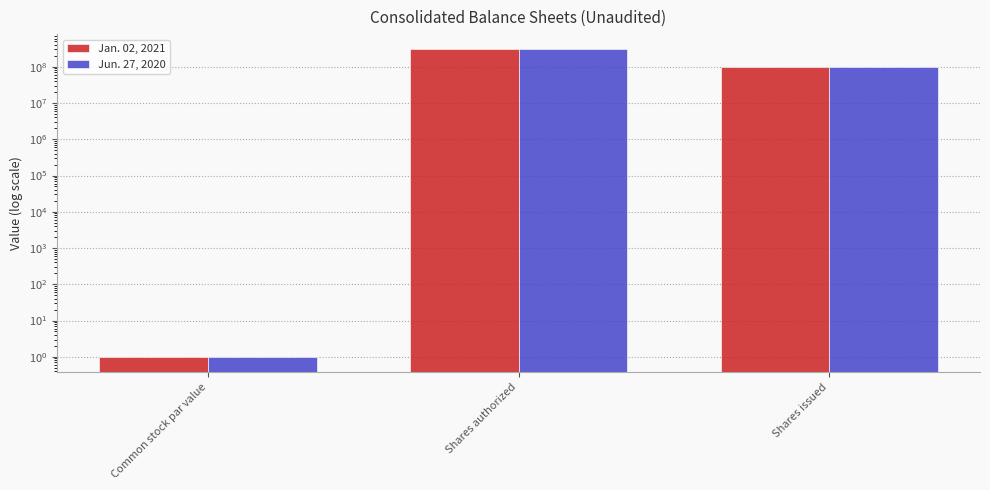

Where does the Jun. 27, 2020 series first go above 98792542?

Shares authorized